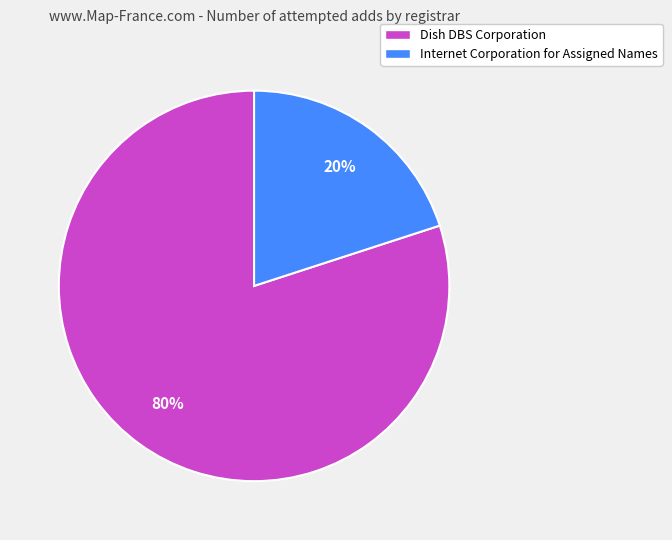

What is the largest slice in the pie chart?

Dish DBS Corporation